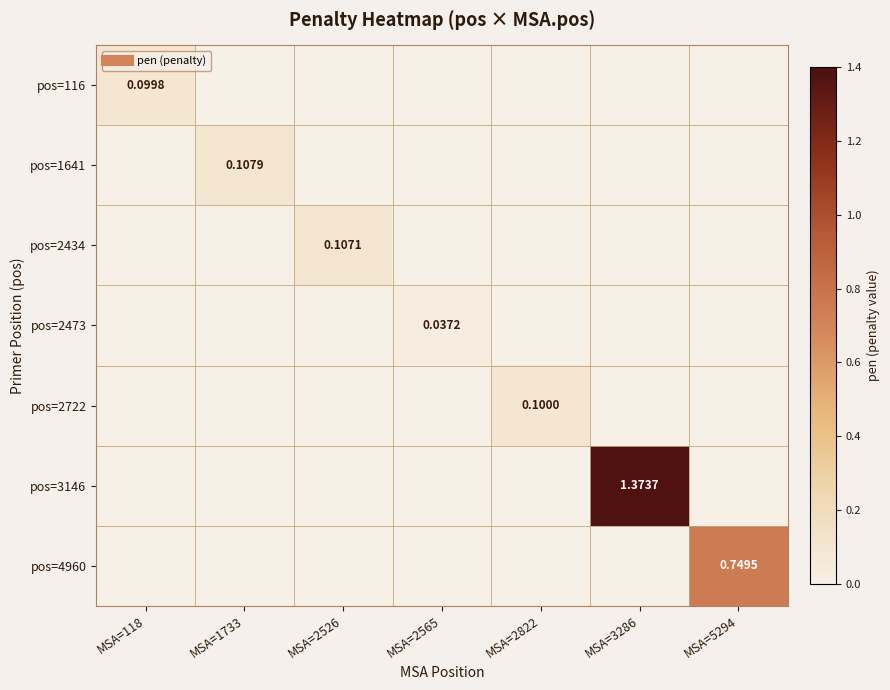

Which series has the largest range (max minus min)?

pos=3146